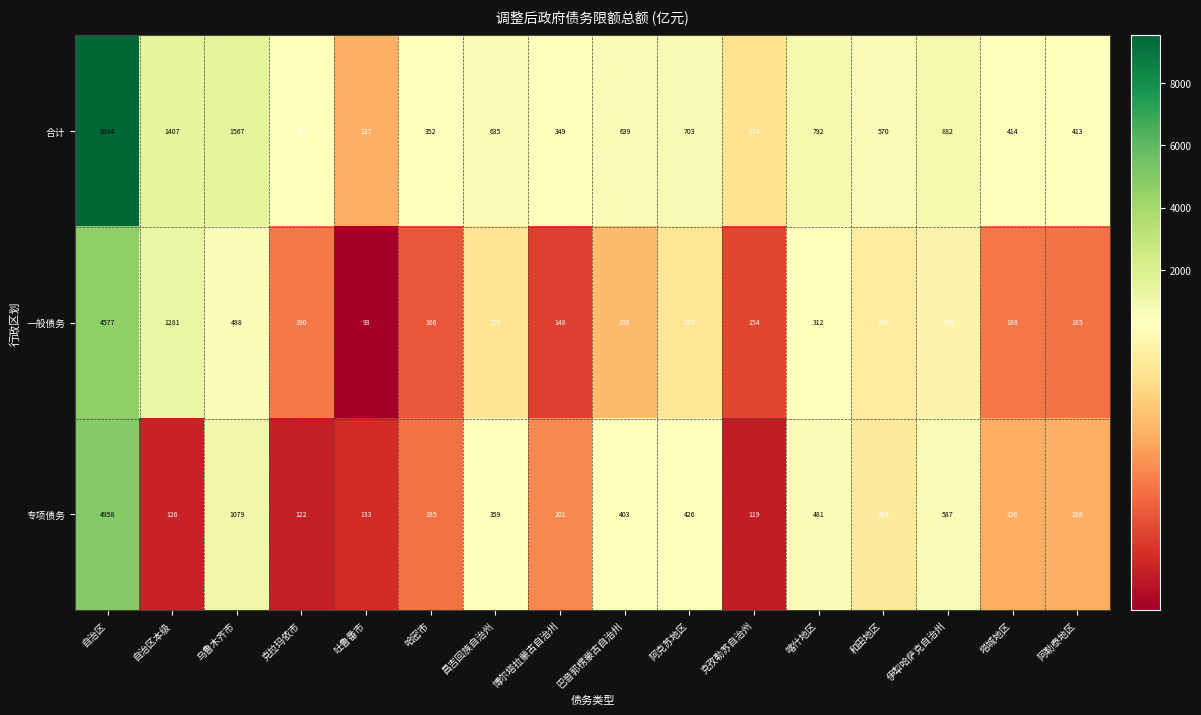

The value of 合计 at 塔城地区 is 414. True or false?

True